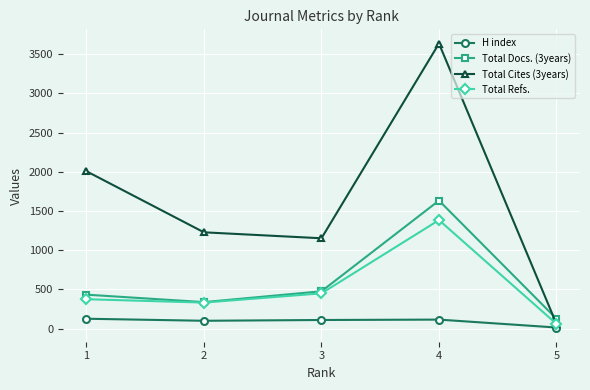

After their last crossing, which series has the higher values: Total Cites (3years) or Total Docs. (3years)?

Total Docs. (3years)